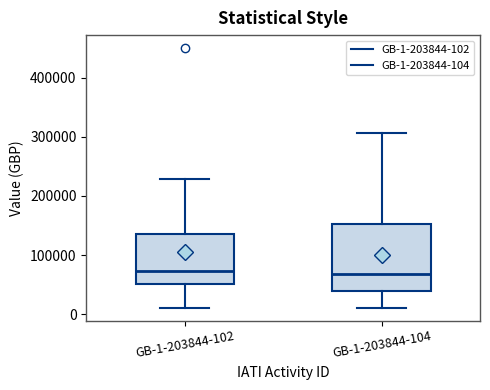

Reading left to right, read every box against the y-axis: the position of its median line, the range the box covers, and the ends of its whiskers. The values are not printed on the chart, so give them approximately, as read against the axis.

GB-1-203844-102: median 70000, box 50000 to 140000, whiskers 10000 to 230000
GB-1-203844-104: median 70000, box 40000 to 150000, whiskers 10000 to 310000